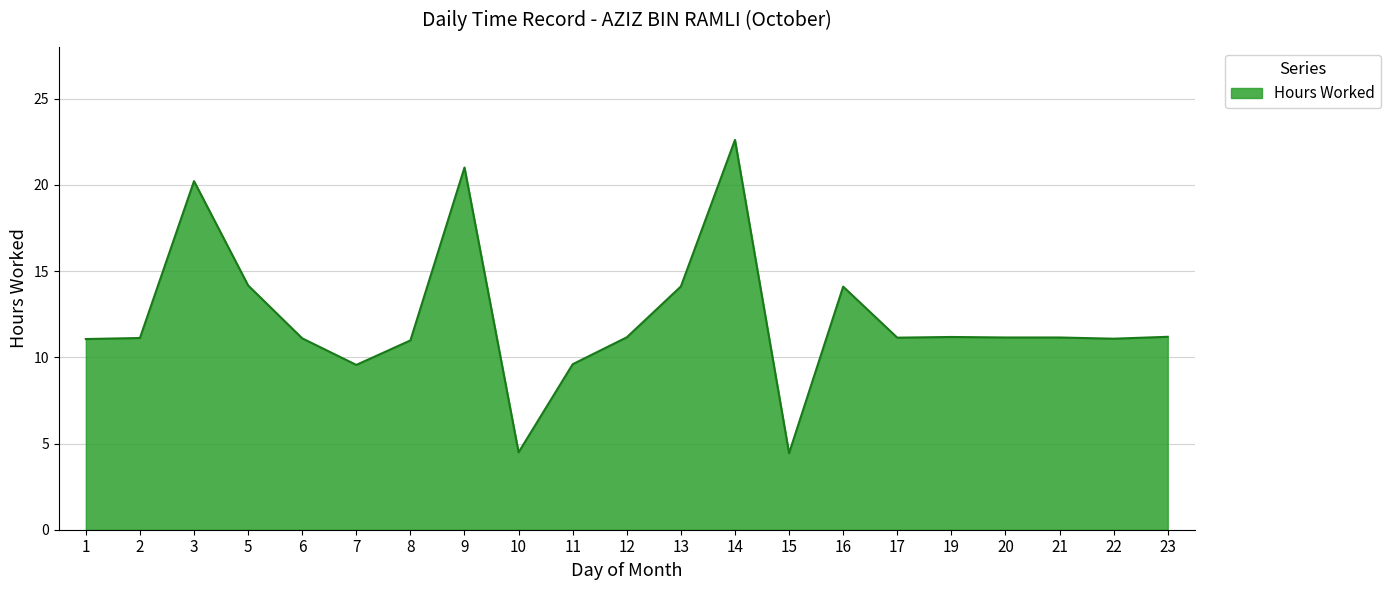

What is the smallest value displayed?

4.4